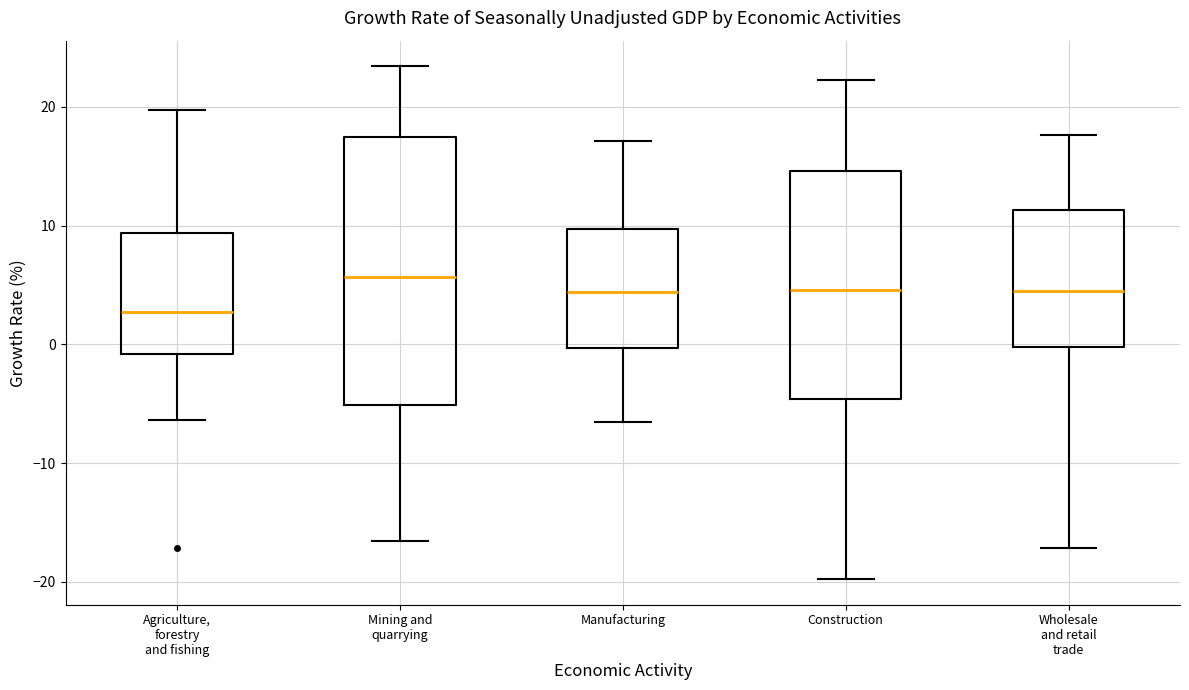

Reading left to right, read every box against the y-axis: the position of its median line, the range the box covers, and the ends of its whiskers. The values are not printed on the chart, so give them approximately, as read against the axis.

Agriculture, forestry and fishing: median 3, box -1 to 9, whiskers -6 to 20
Mining and quarrying: median 6, box -5 to 17, whiskers -17 to 23
Manufacturing: median 4, box 0 to 10, whiskers -7 to 17
Construction: median 5, box -5 to 15, whiskers -20 to 22
Wholesale and retail trade: median 4, box 0 to 11, whiskers -17 to 18